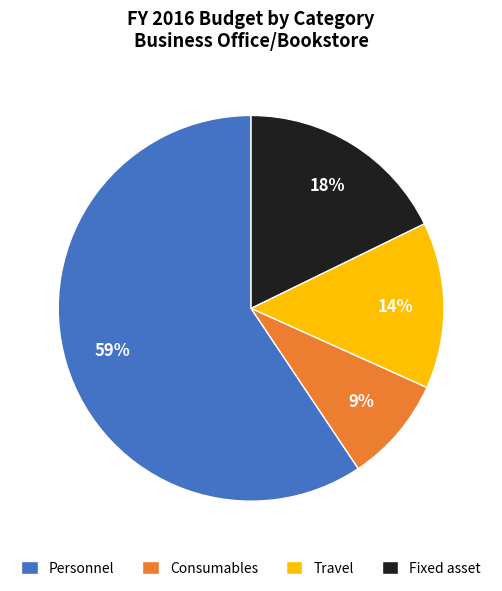

How many segments does this pie chart have?

4